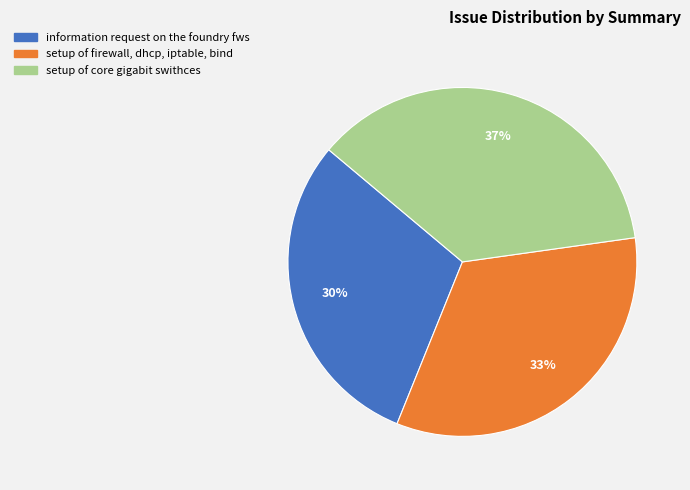

Which slice is the smallest?

information request on the foundry fws